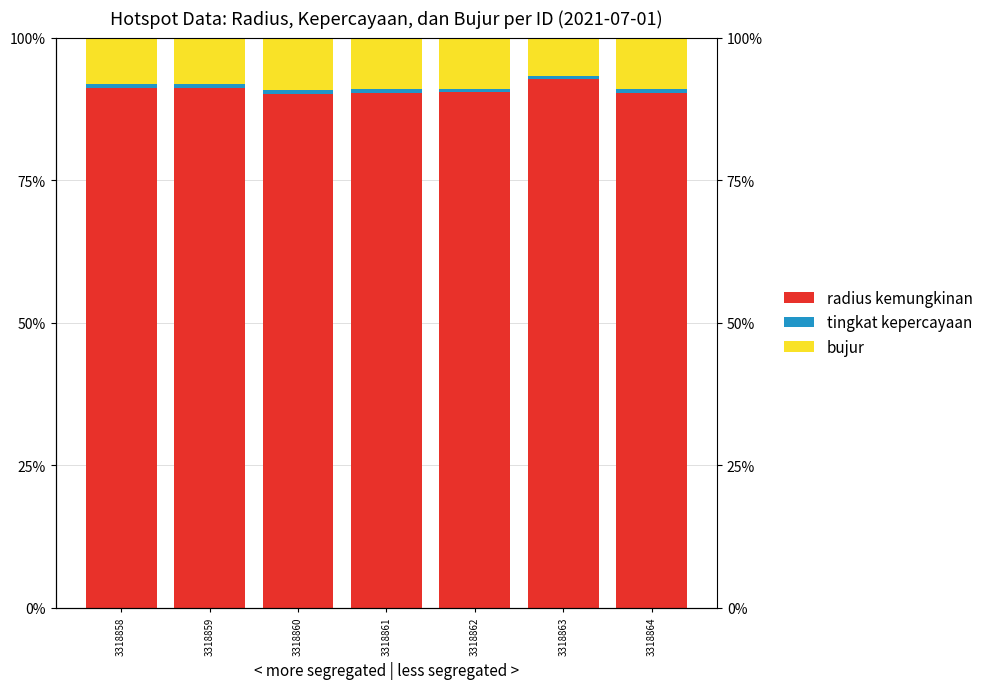

Where is bujur nearest to the value 8?

3318858